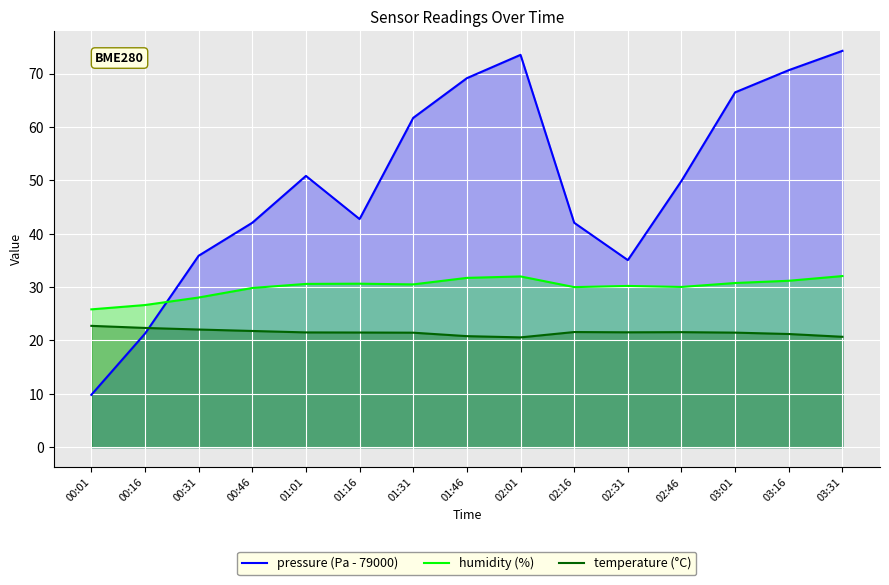

Reading left to right, what are all the values shown in this chart?

pressure (Pa - 79000): 00:01=9.8	00:16=21.3	00:31=35.9	00:46=42.1	01:01=50.8	01:16=42.8	01:31=61.7	01:46=69.2	02:01=73.5	02:16=42.1	02:31=35.1	02:46=49.9	03:01=66.5	03:16=70.7	03:31=74.3
humidity (%): 00:01=25.8	00:16=26.6	00:31=28.1	00:46=29.8	01:01=30.6	01:16=30.6	01:31=30.5	01:46=31.7	02:01=32.0	02:16=30.0	02:31=30.2	02:46=30.0	03:01=30.8	03:16=31.2	03:31=32.1
temperature (°C): 00:01=22.7	00:16=22.4	00:31=22.1	00:46=21.8	01:01=21.5	01:16=21.5	01:31=21.5	01:46=20.8	02:01=20.6	02:16=21.6	02:31=21.5	02:46=21.6	03:01=21.5	03:16=21.2	03:31=20.7